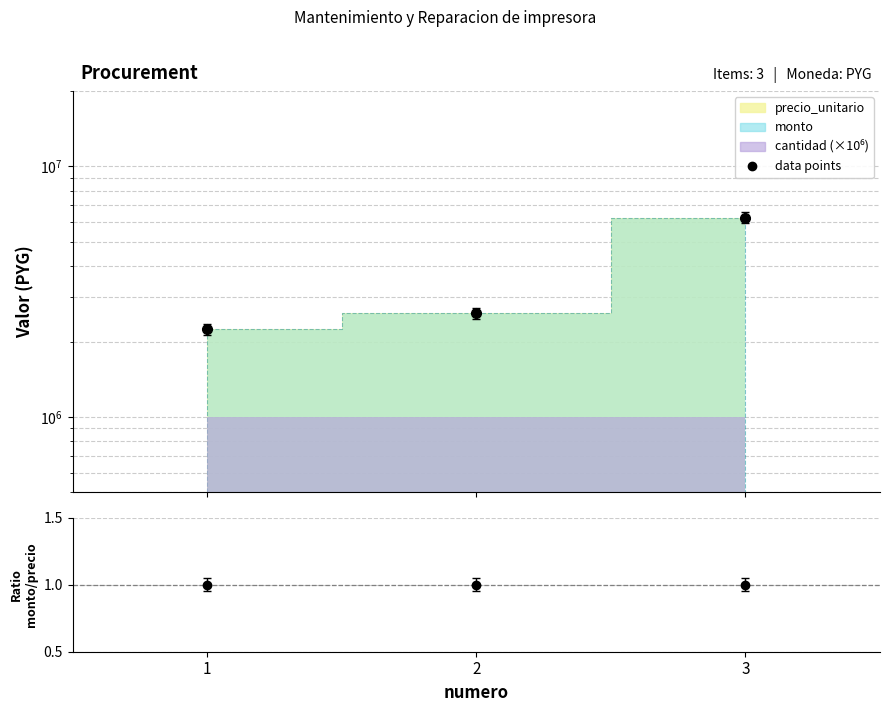

What is the total value across all series at 3?

12168000